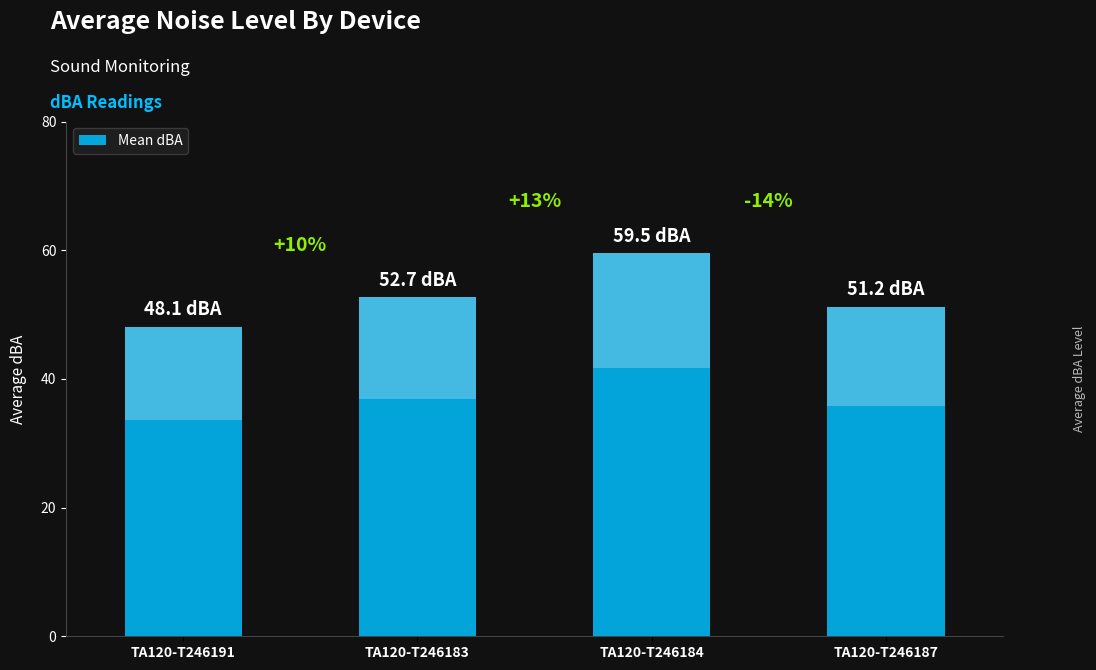

What is the label of the 2nd bar from the left?

TA120-T246183